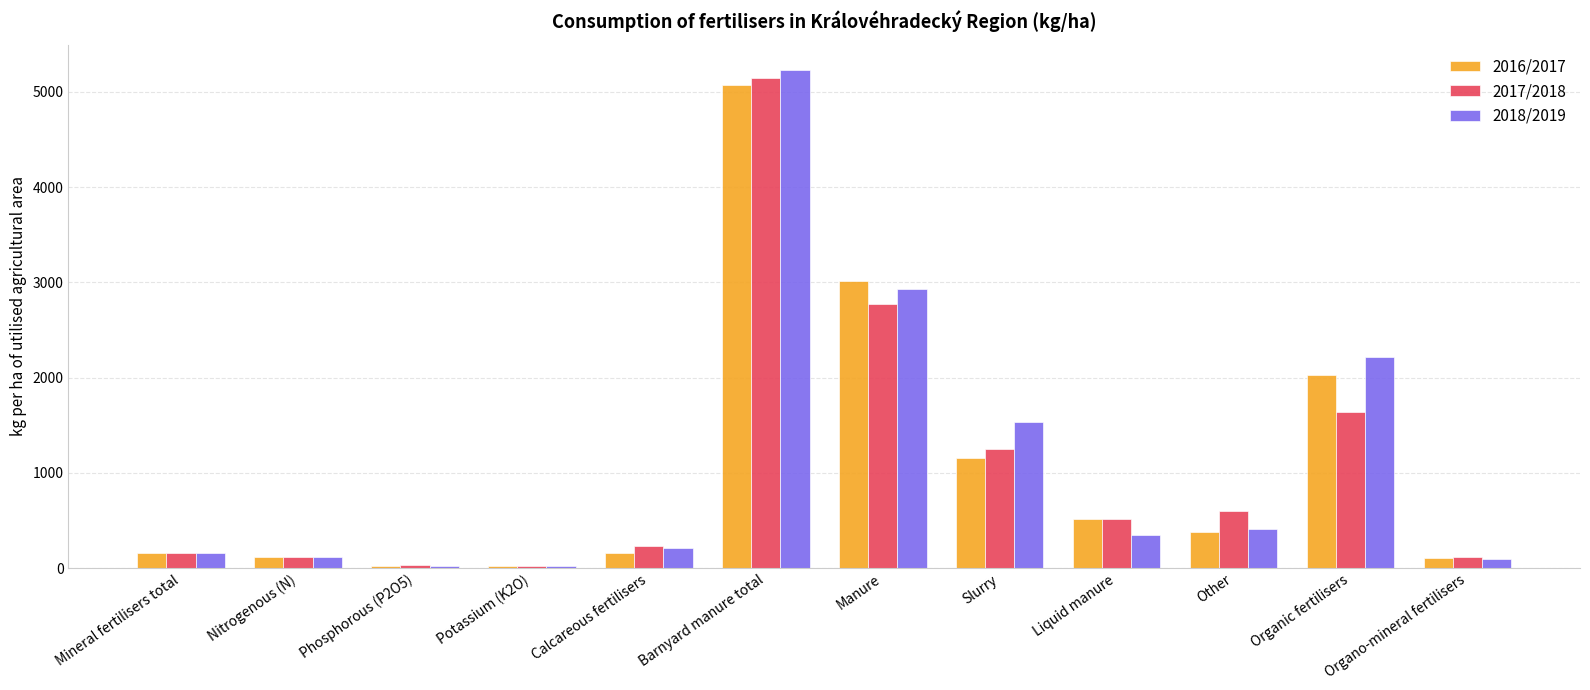

What position from the right is Phosphorous (P2O5)?

10